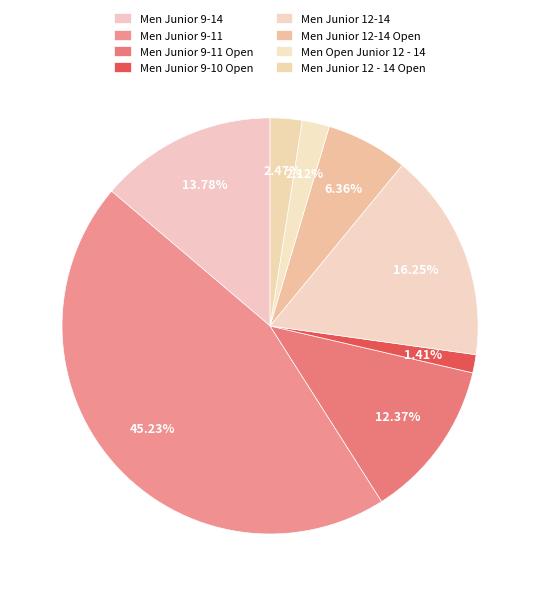

Do Men Junior 9-11 Open and Men Junior 12-14 Open together represent more than half of the pie?

No